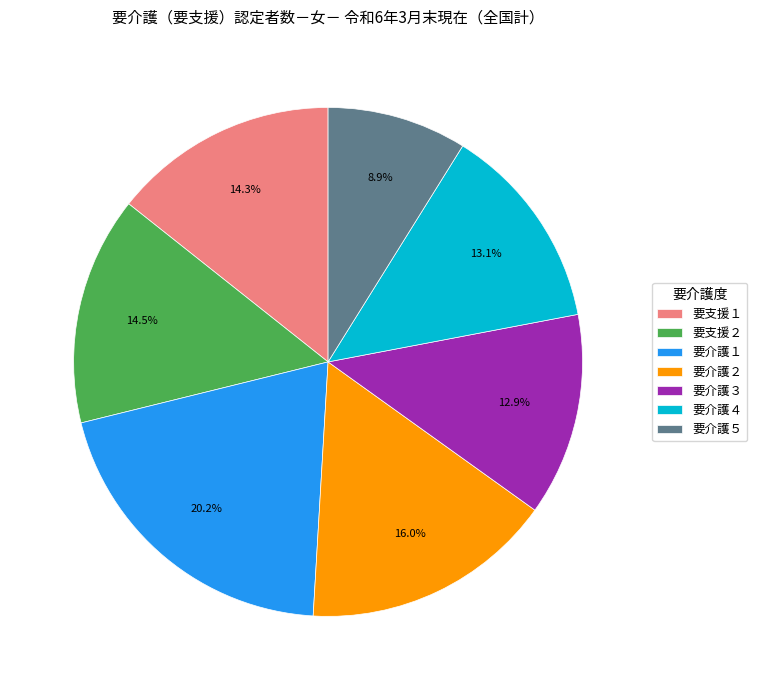

To the nearest percent, what percentage of the pie is 要介護２?

16%